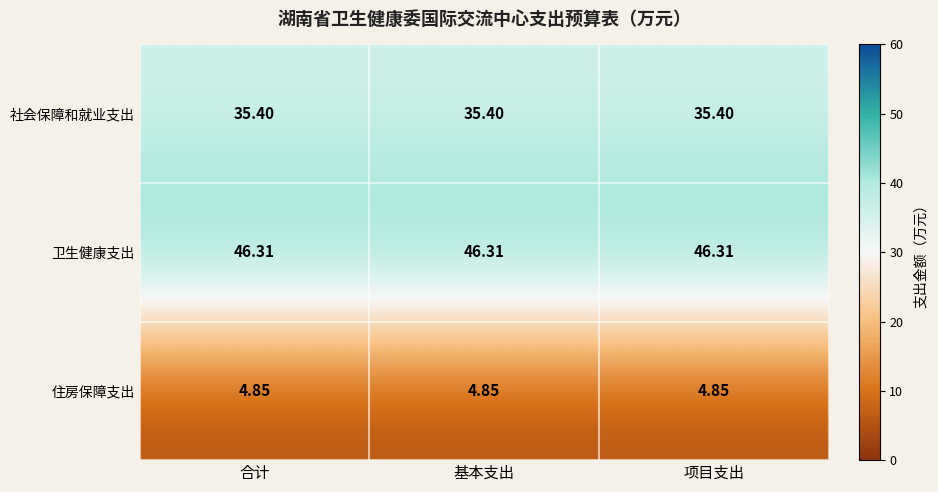

Is the value of 卫生健康支出 at 基本支出 greater than the value of 社会保障和就业支出 at 基本支出?

Yes